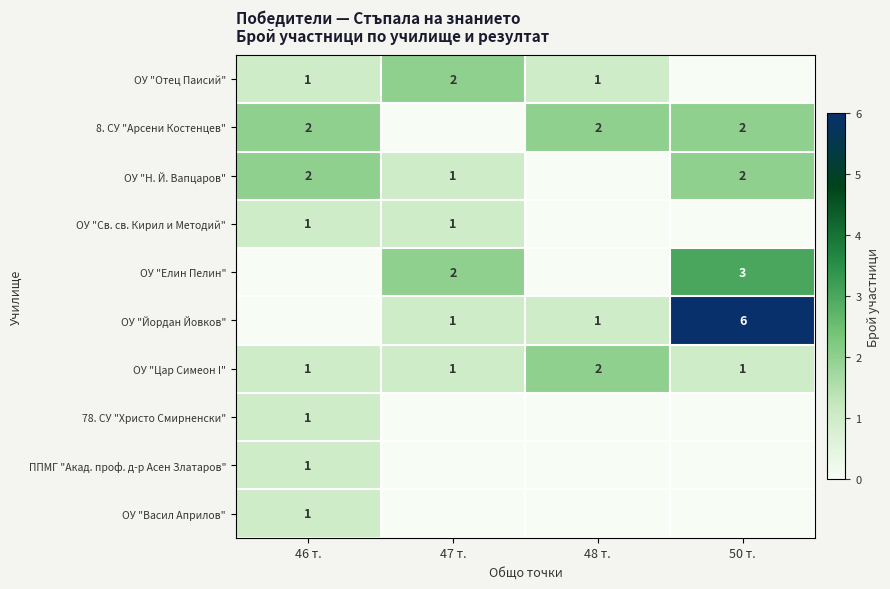

The value of ОУ "Цар Симеон I" at 50 т. is 1. True or false?

True